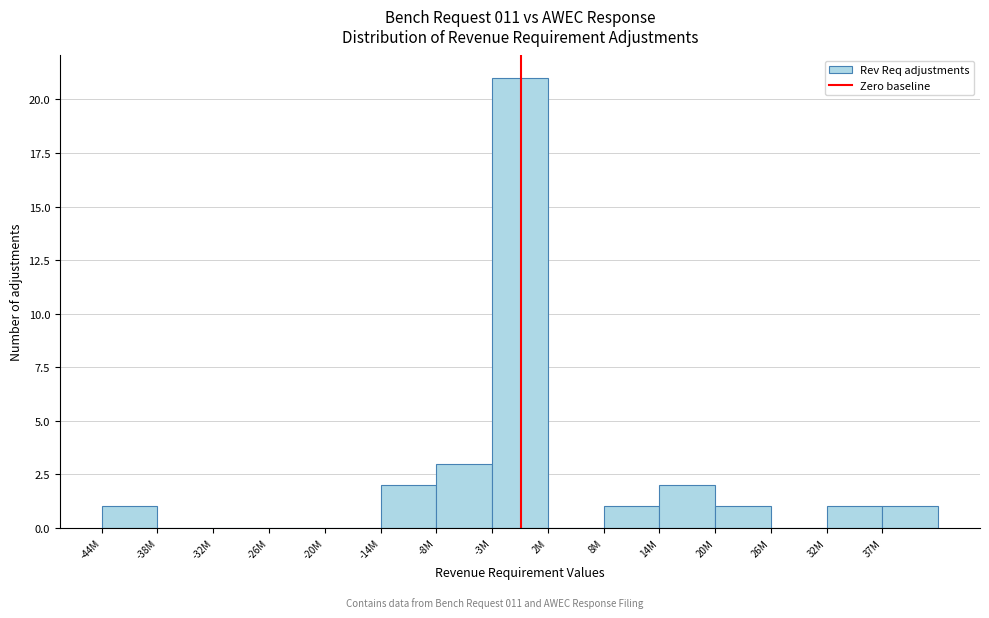

Reading right to left, what are all the values shown in this chart?

37M=1	32M=1	26M=0	20M=1	14M=2	8M=1	2M=0	-3M=21	-8M=3	-14M=2	-20M=0	-26M=0	-32M=0	-38M=0	-44M=1